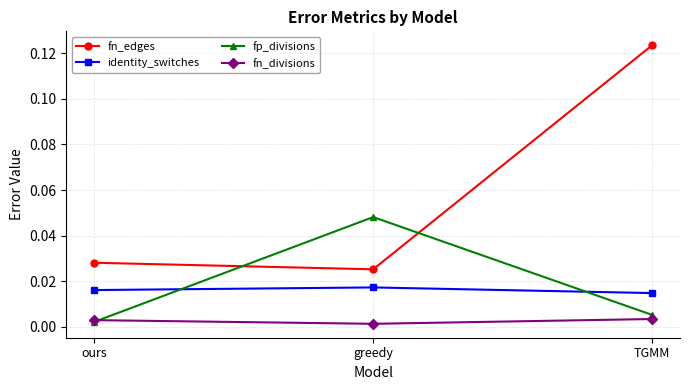

At which label does fn_edges reach its minimum?

greedy